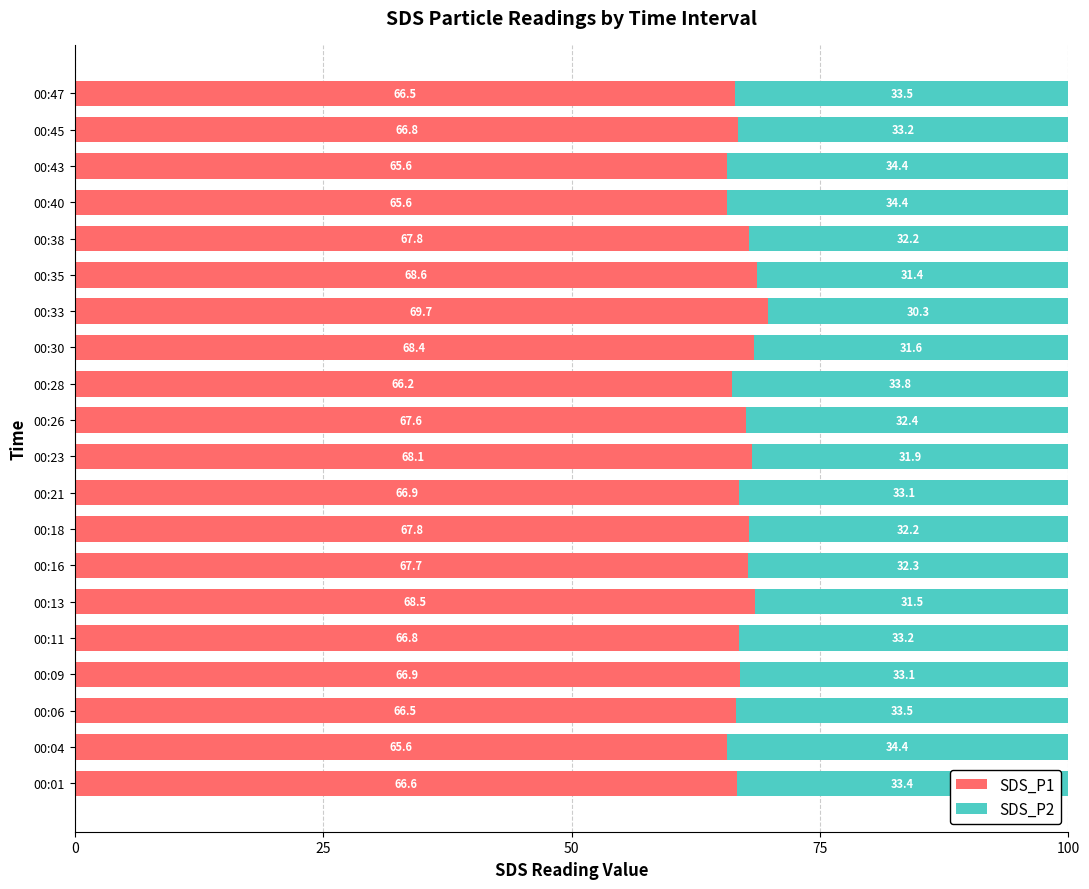

What value does the SDS_P1 series have at 00:47?

66.5